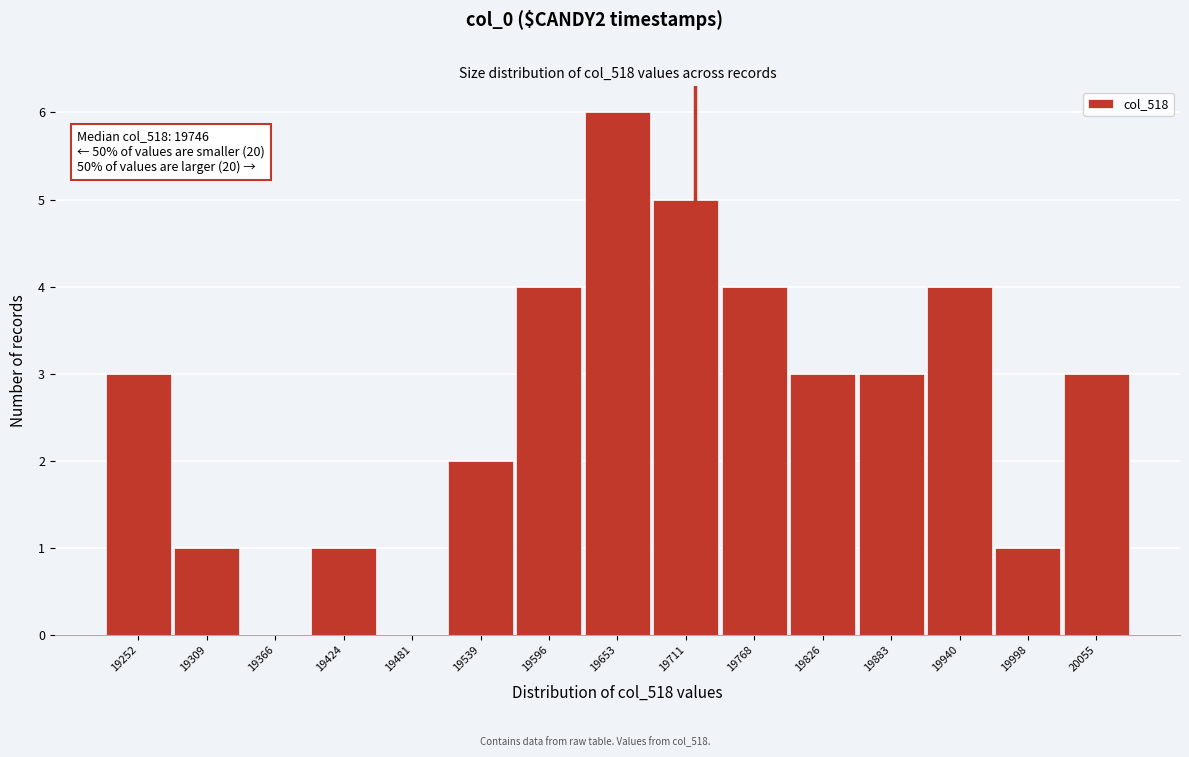

Reading right to left, list all the values displayed in this chart.

20055=3	19998=1	19940=4	19883=3	19826=3	19768=4	19711=5	19653=6	19596=4	19539=2	19481=0	19424=1	19366=0	19309=1	19252=3